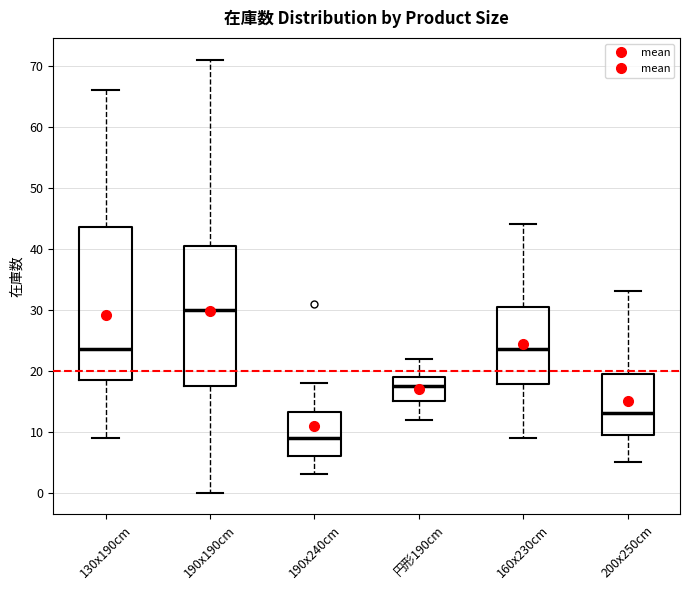

Which box is the tallest, from its lower edge to its upper edge?

130x190cm